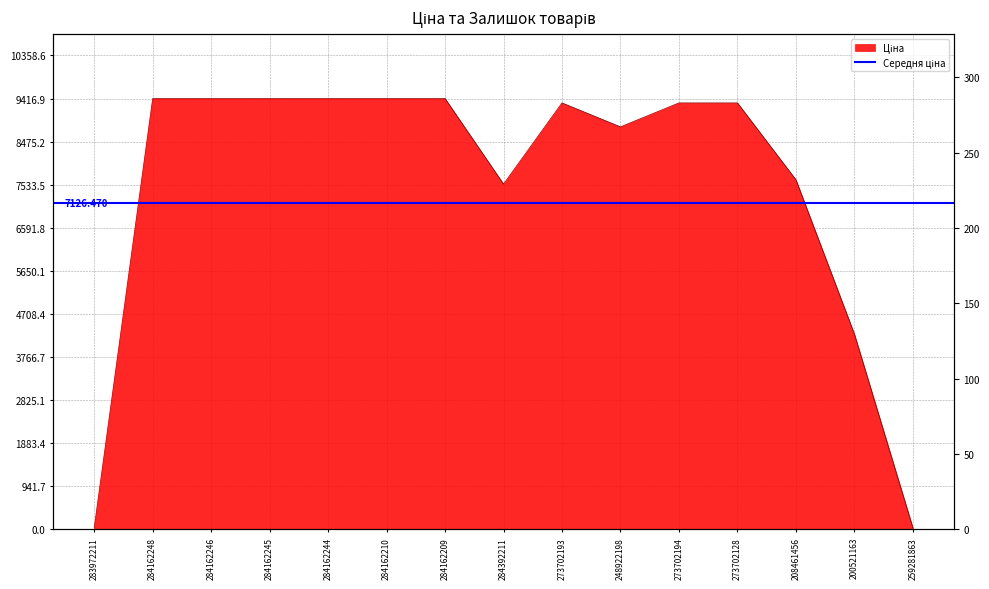

Which category has the lowest value across all series?

259281863